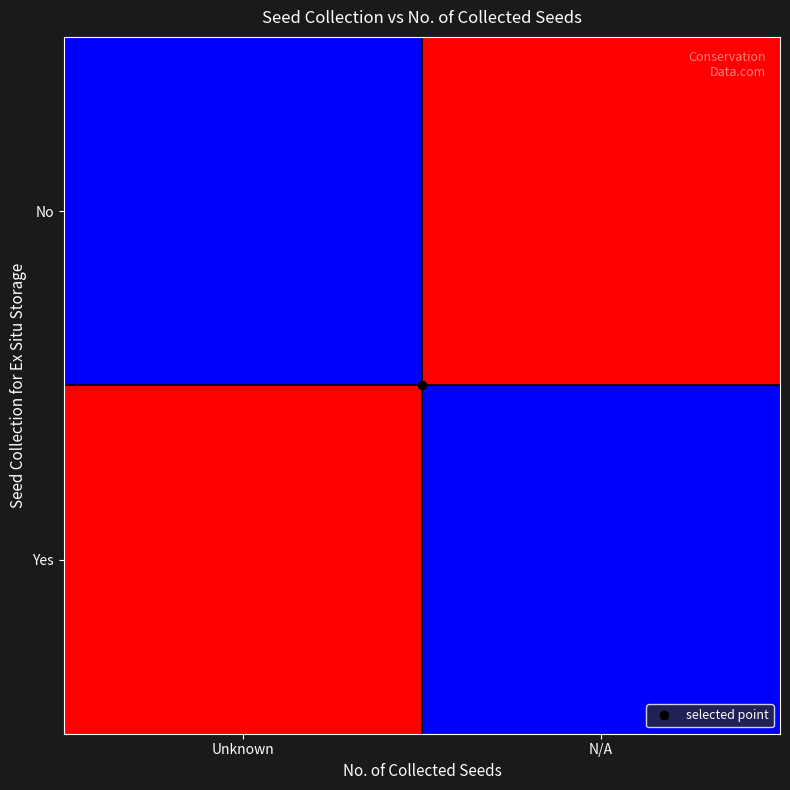

Which has a higher value, N/A or Unknown?

Unknown